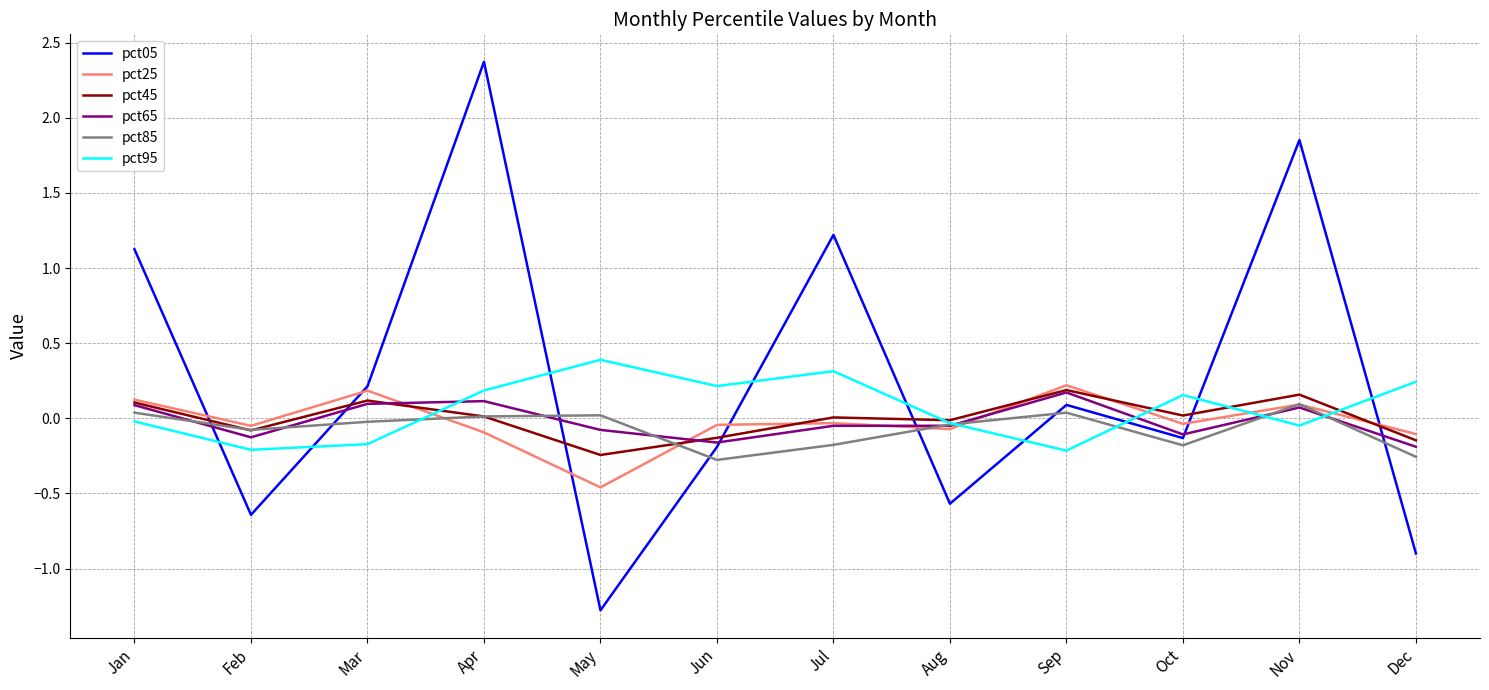

Which series has the widest spread of values?

pct05